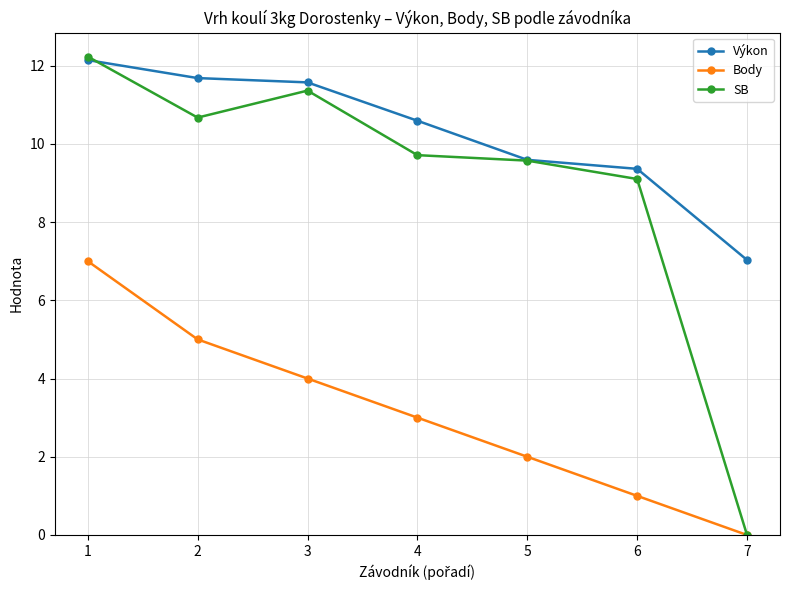

True or false: Body and Výkon cross at least once.

False